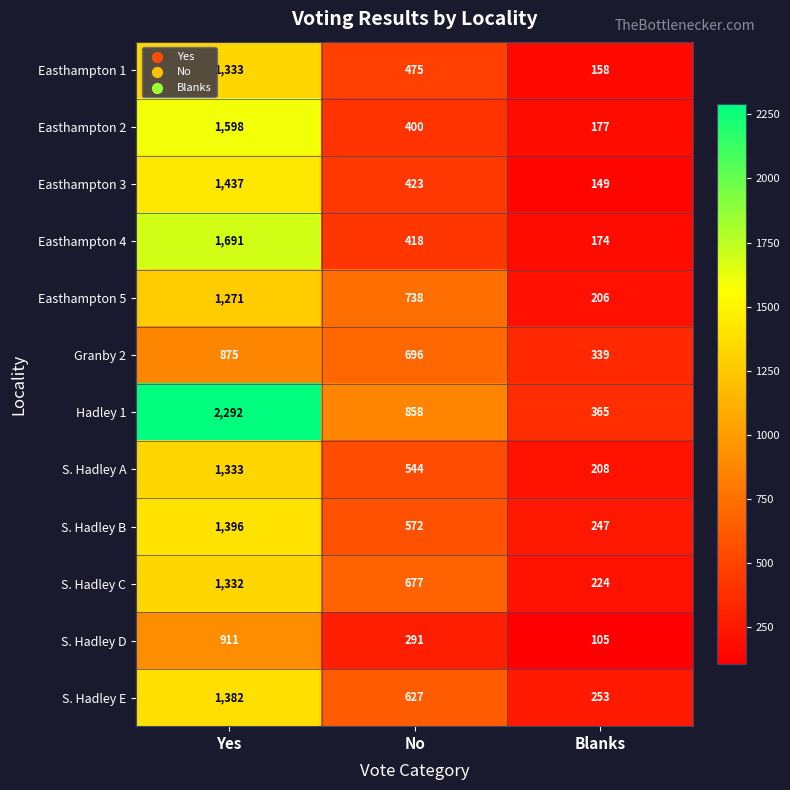

What is the average value of the Easthampton 5 series?

738